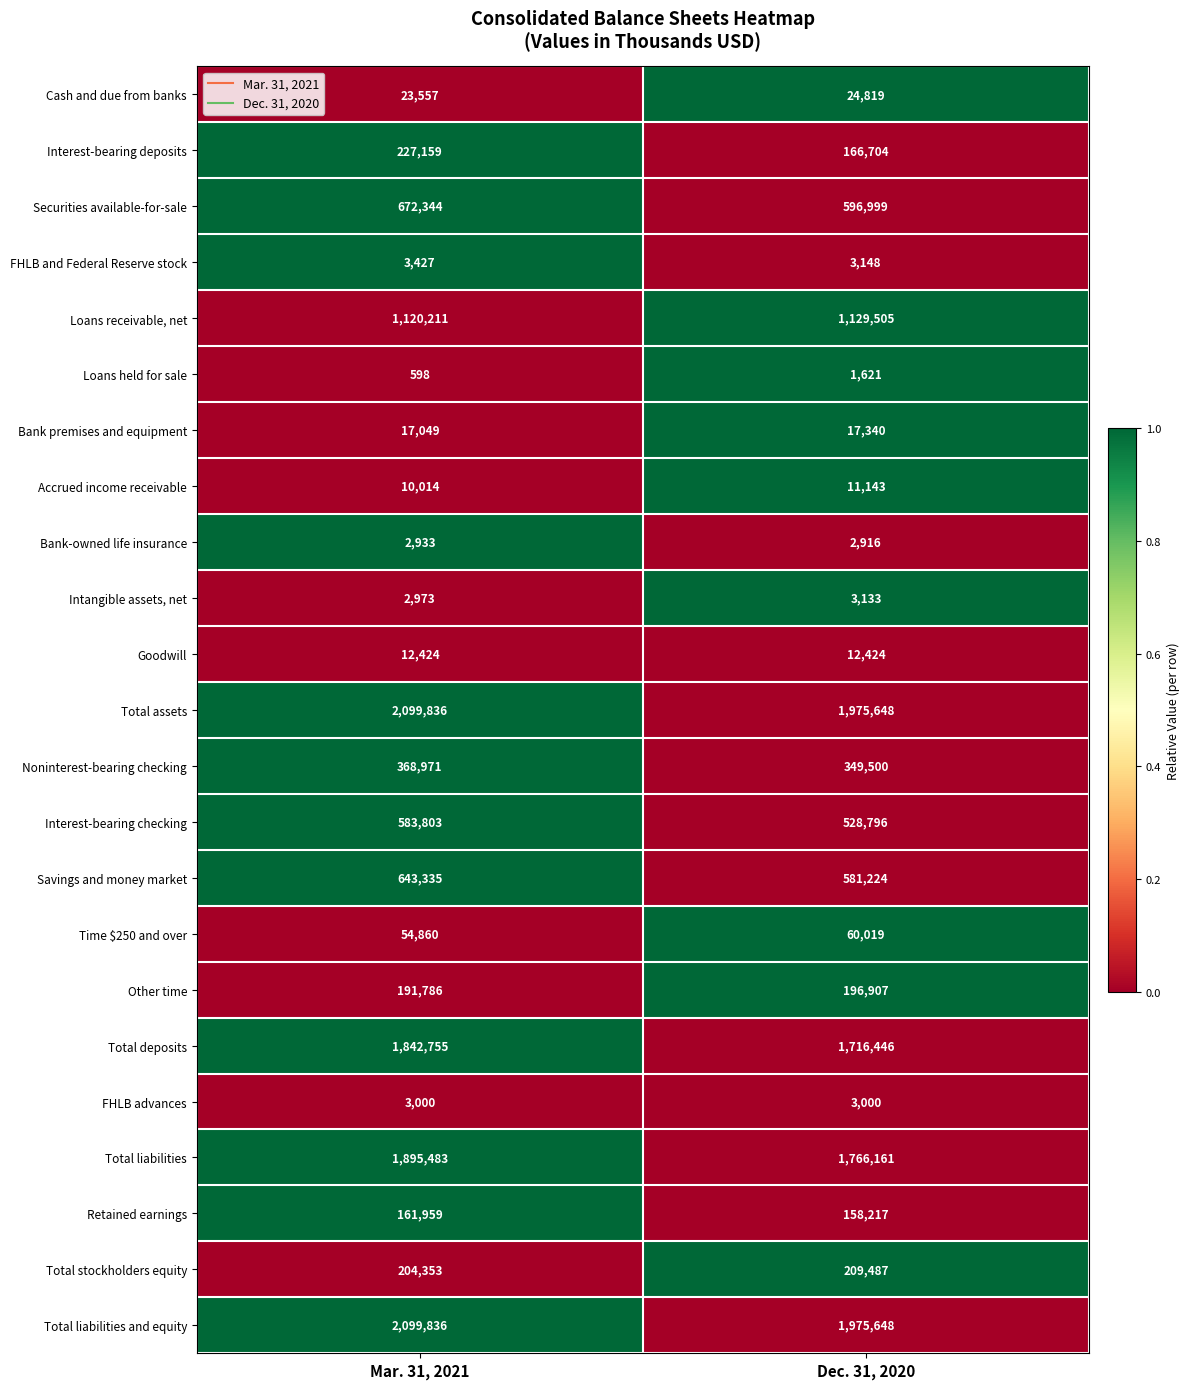

Is it true that Other time equals 75633 at Dec. 31, 2020?

False